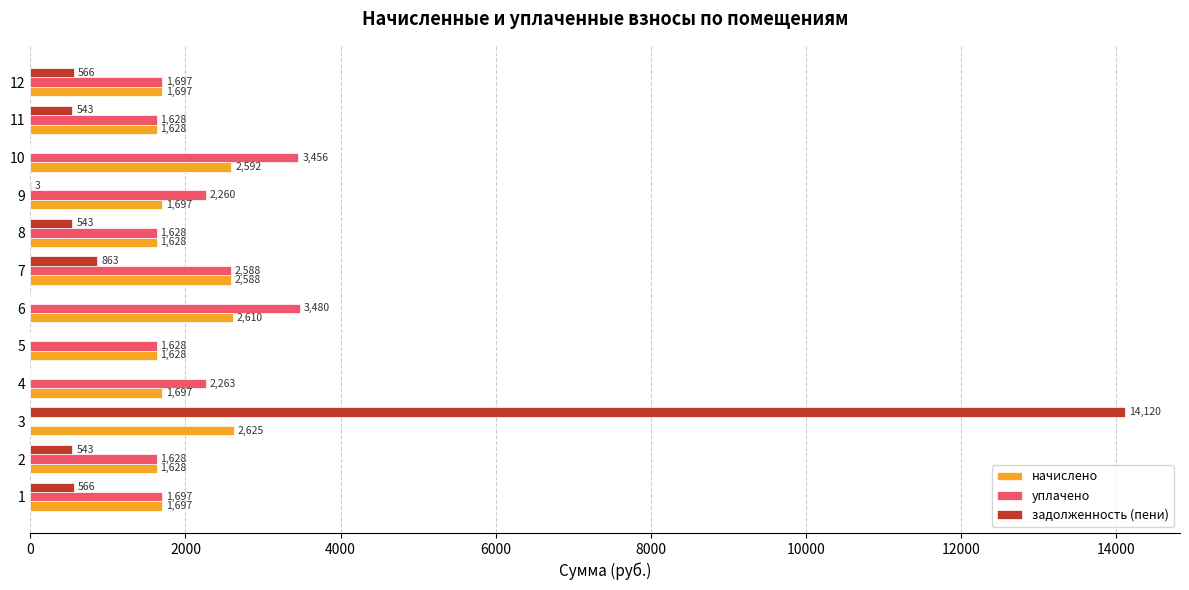

Is it true that задолженность (пени) equals 0.0 at 5?

True